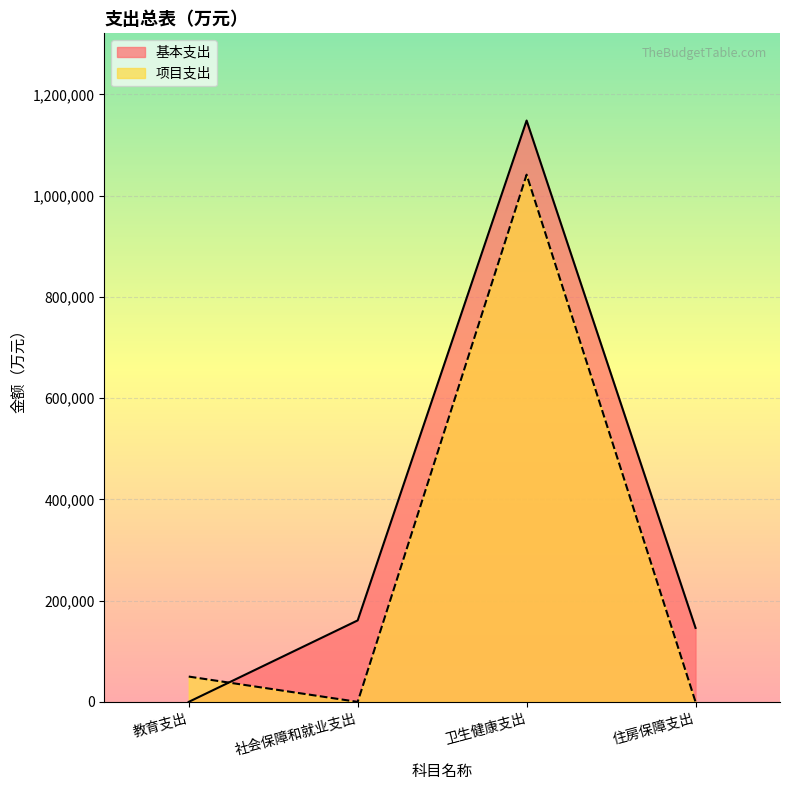

Reading left to right, list all the values displayed in this chart.

基本支出: 教育支出=0.0	社会保障和就业支出=160933.0	卫生健康支出=1148304.0	住房保障支出=146072.0
项目支出: 教育支出=50000.0	社会保障和就业支出=0.0	卫生健康支出=1041404.5	住房保障支出=0.0